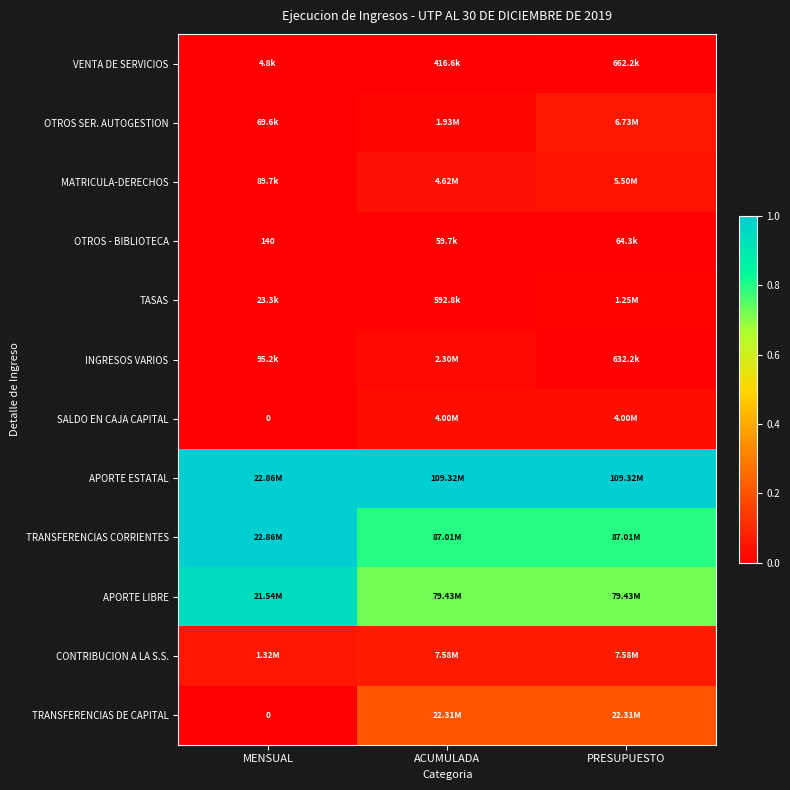

The OTROS - BIBLIOTECA series shows 0.0 at MENSUAL. True or false?

False